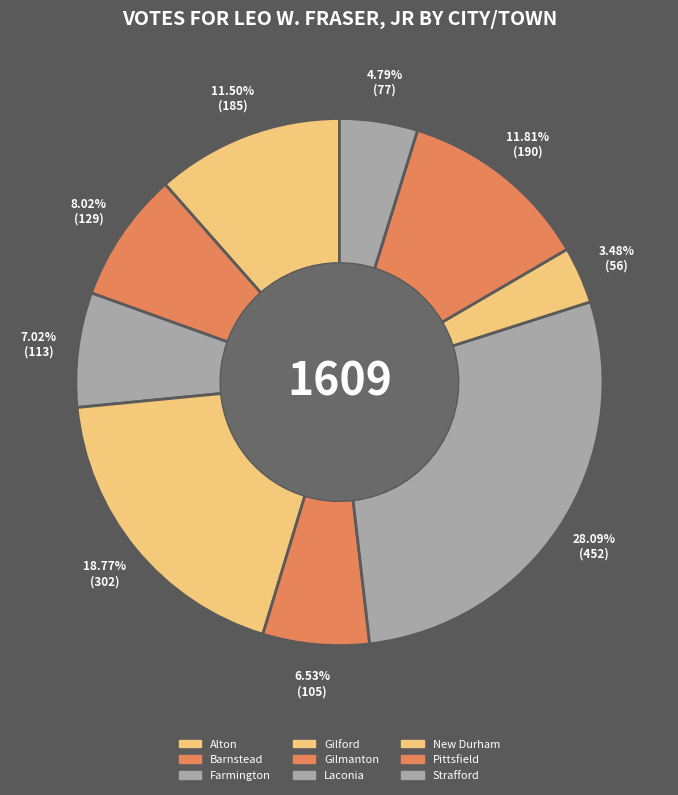

What percentage is the Laconia slice, to the nearest percent?

28%